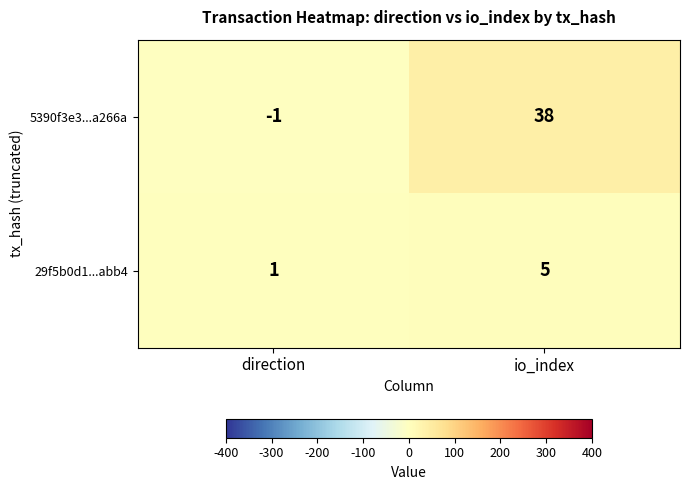

The 29f5b0d1...abb4 series shows 5 at io_index. True or false?

True